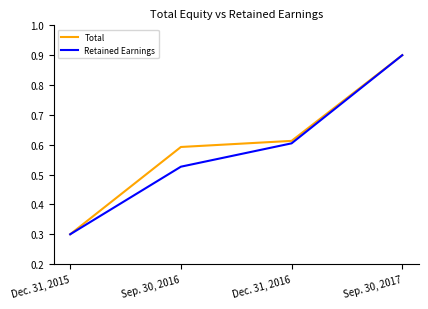

Rank the series by their average value, from highest to lowest.

Total, Retained Earnings